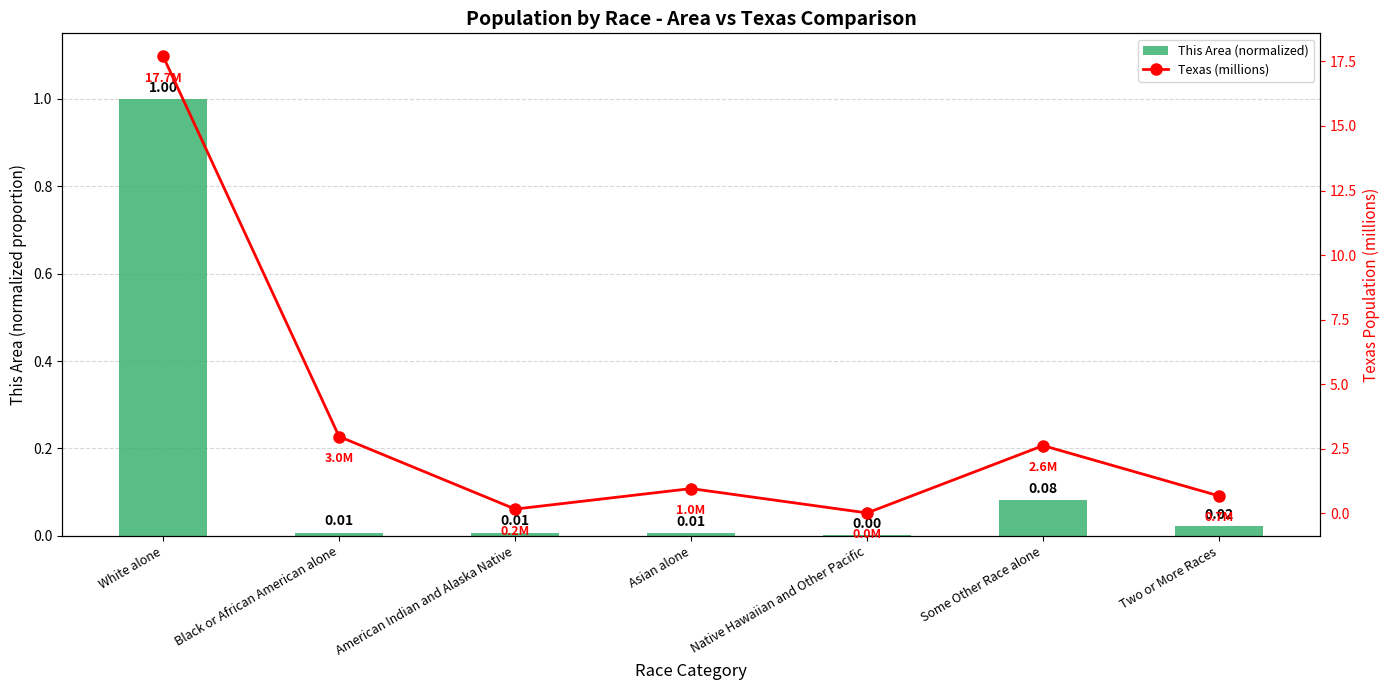

At how many categories does at least one series exceed 11?

1